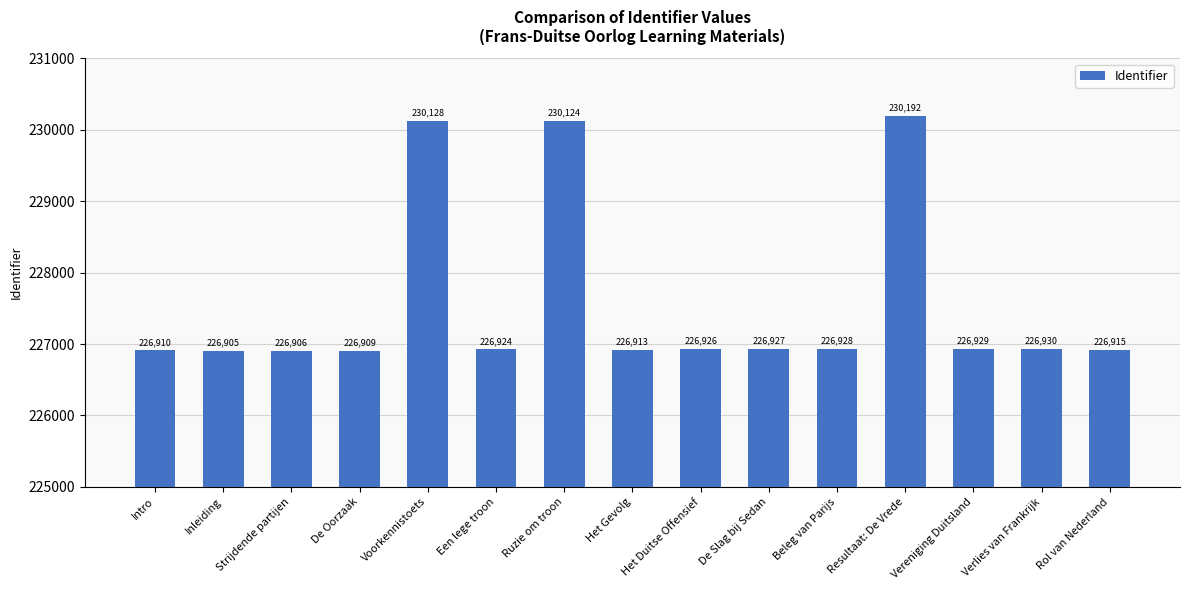

How many bars are there in total?

15